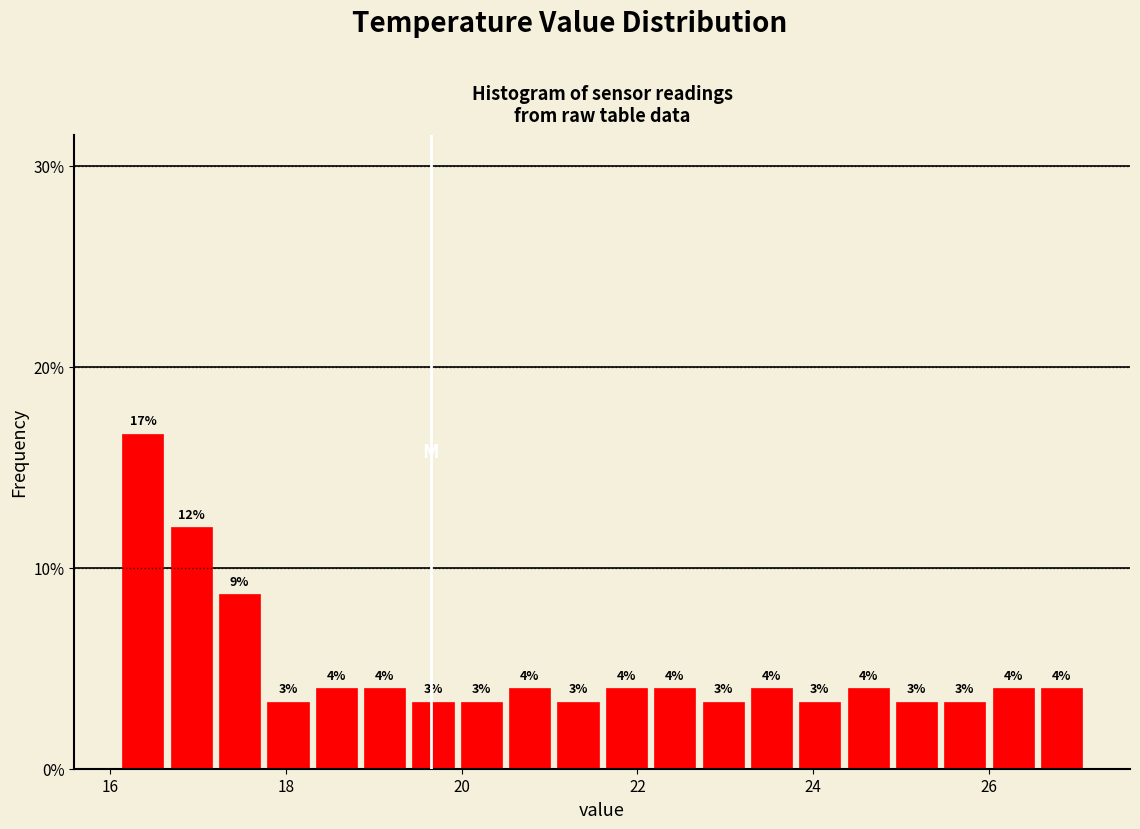

Read against the x-axis, roughly where is the centre of the tallest bar?

16.4